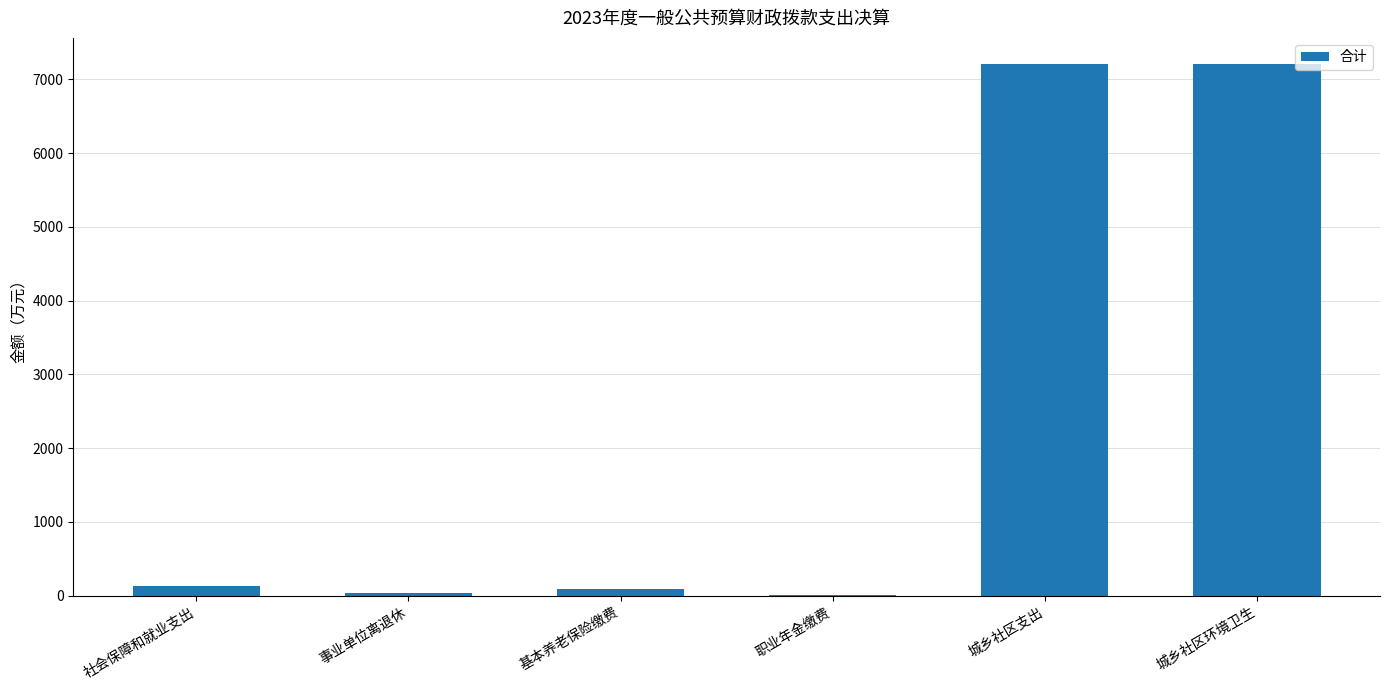

What is the sum of all values?

14663.3